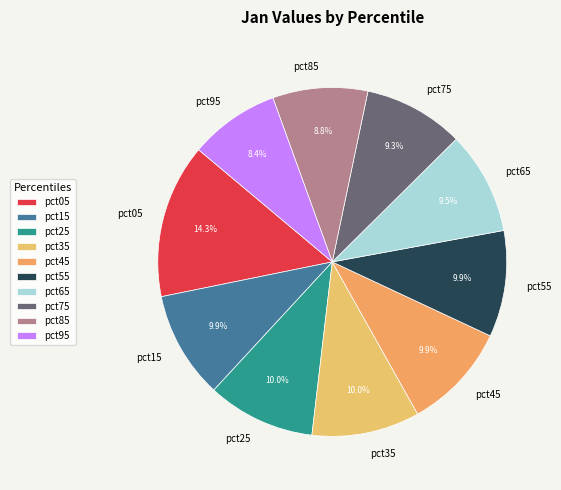

What percentage is the pct75 slice, to the nearest percent?

9%